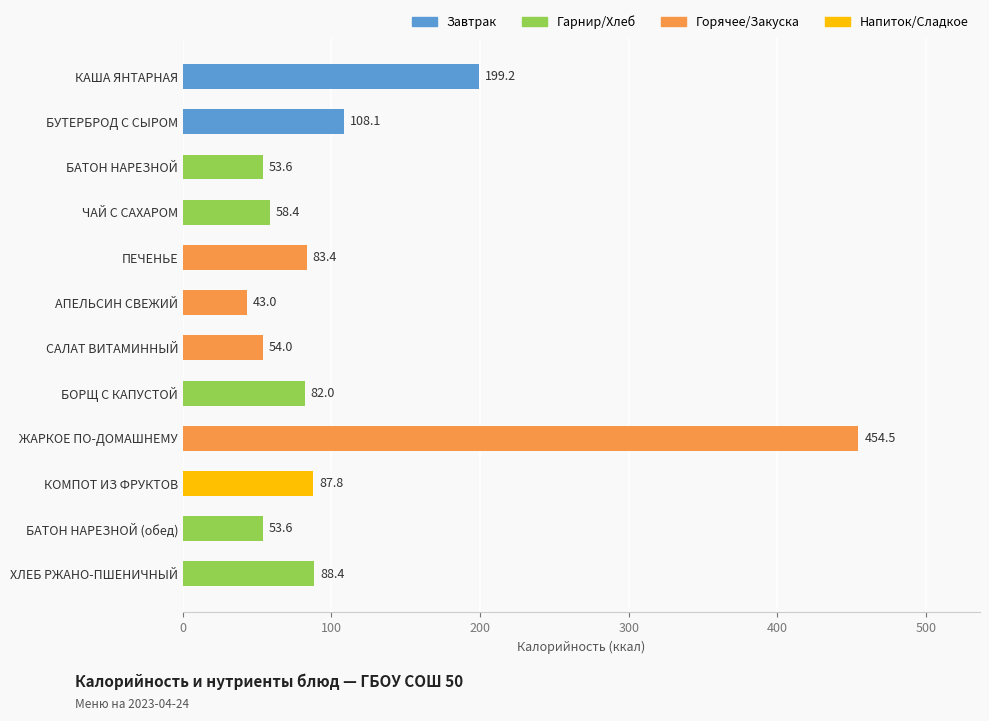

What is the change in value from БУТЕРБРОД С СЫРОМ to КОМПОТ ИЗ ФРУКТОВ?

-20.3